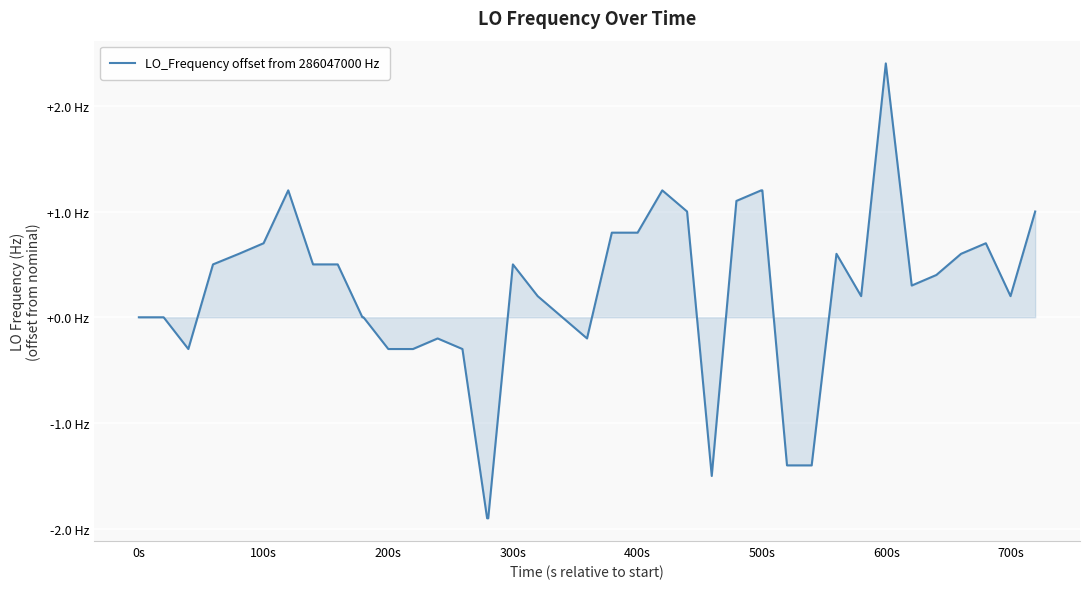

Is this an area chart (filled region under the line)?

Yes